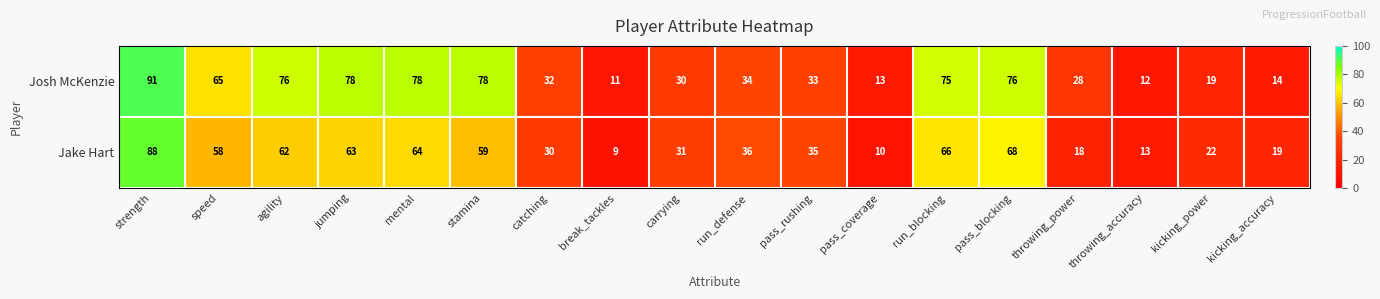

Which series has the largest range (max minus min)?

Josh McKenzie